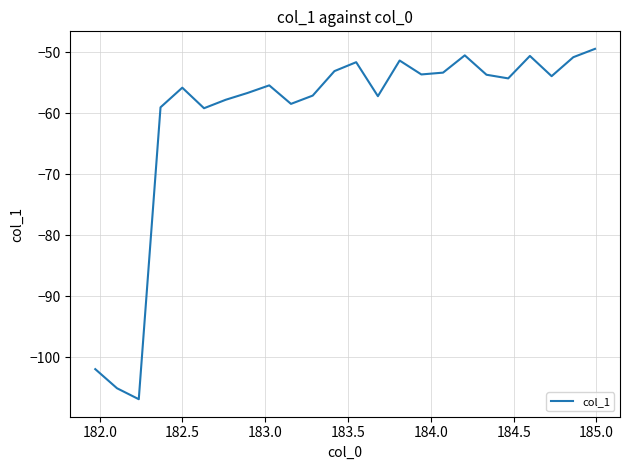

What is the difference between the maximum and minimum values?

57.4